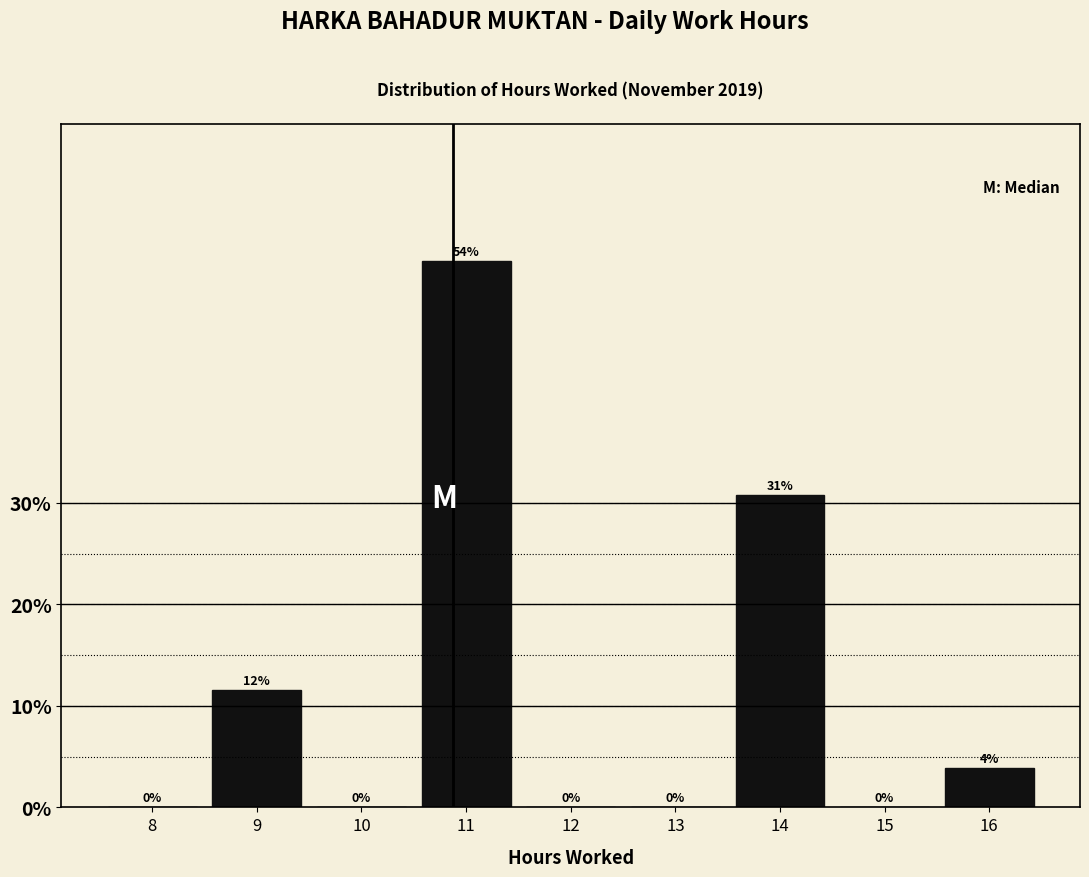

Between 9 and 11, which is larger?

11